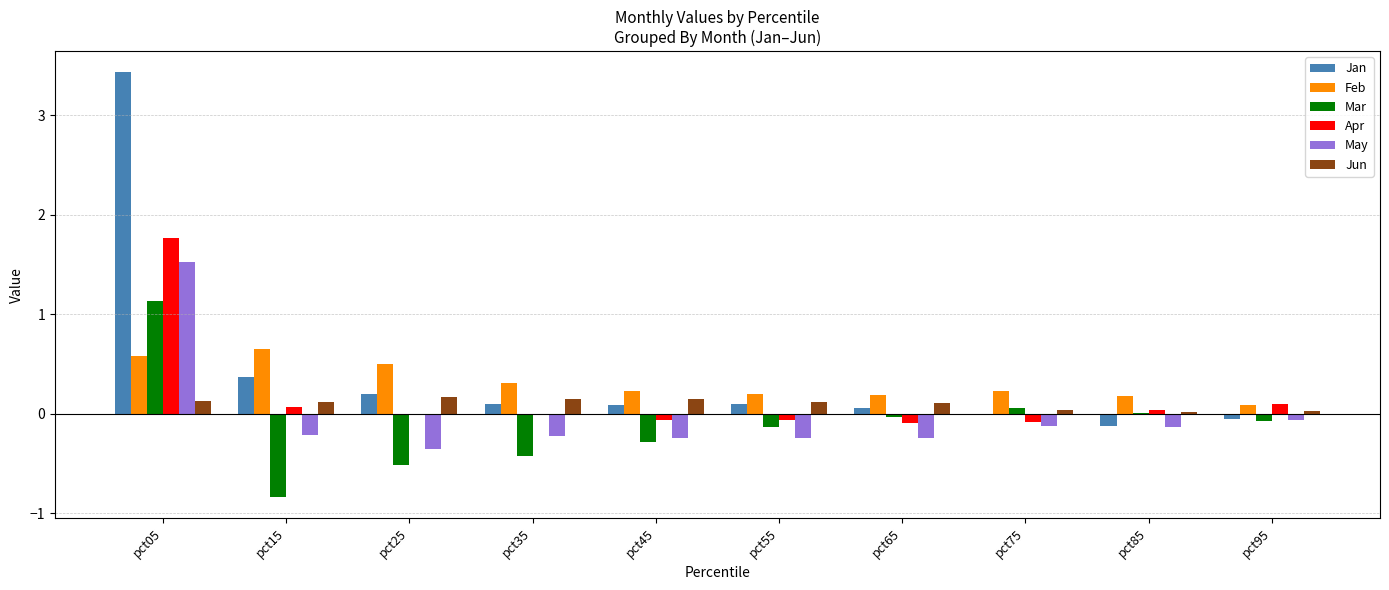

What is the sum of all Jan values?

4.2